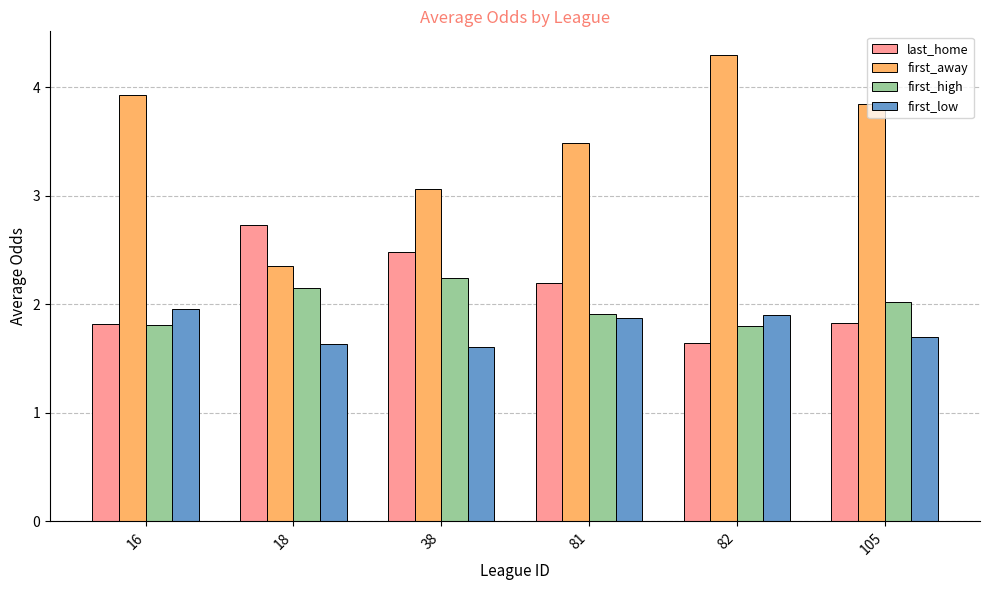

What is the greatest value displayed?

4.3